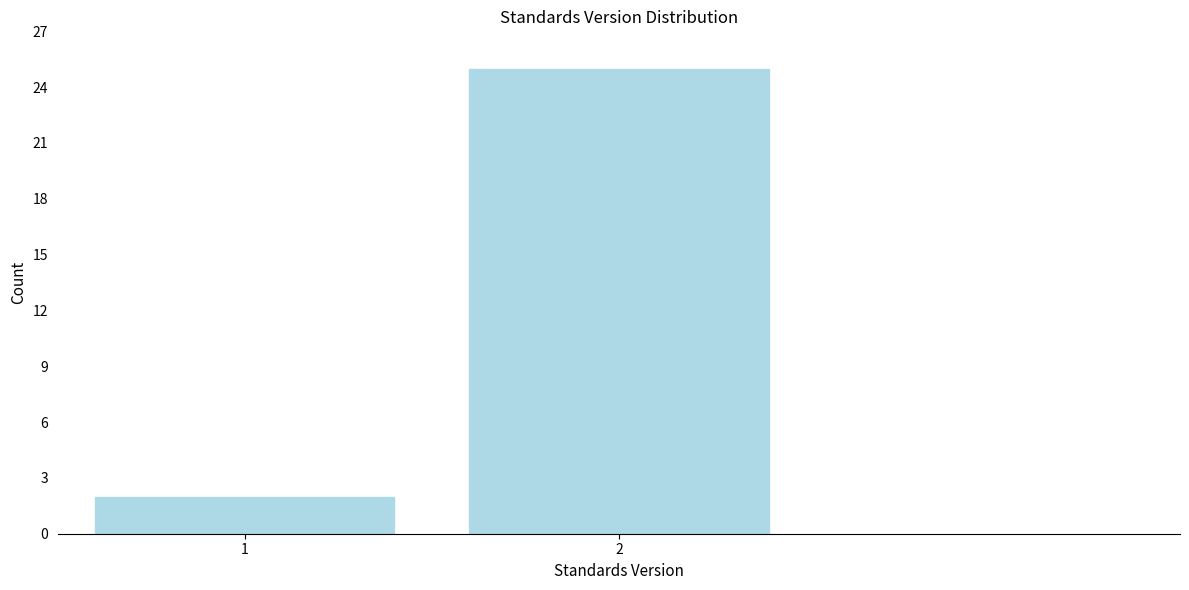

Reading left to right, what are all the values shown in this chart?

2	25